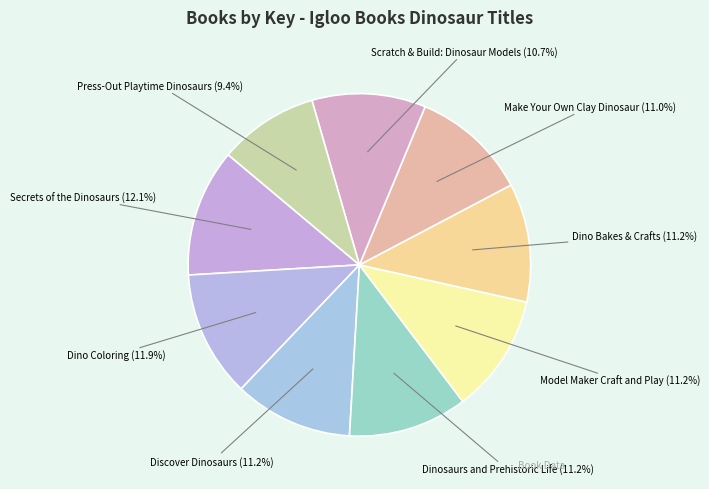

Which slice is the smallest?

Press-Out Playtime Dinosaurs